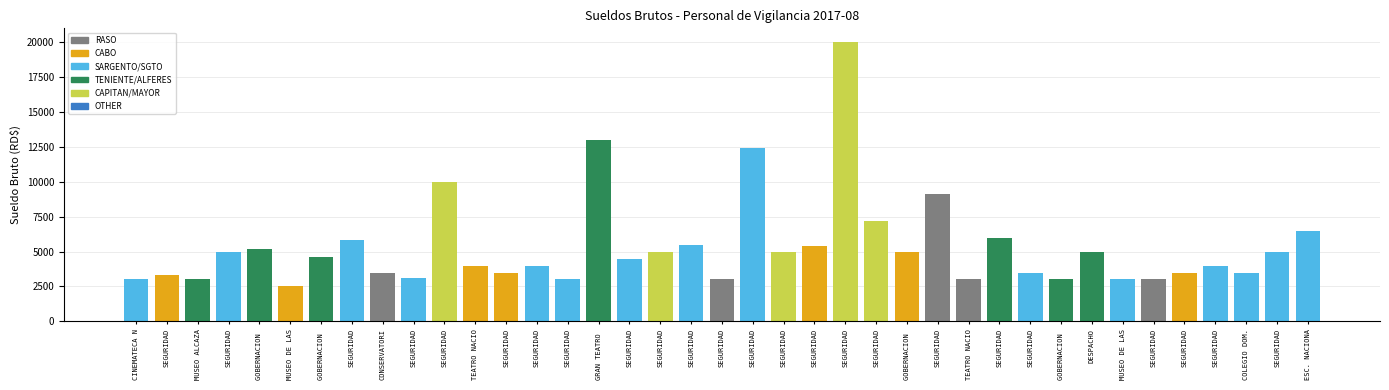

What is the value of the 18th bar from the left?

3300